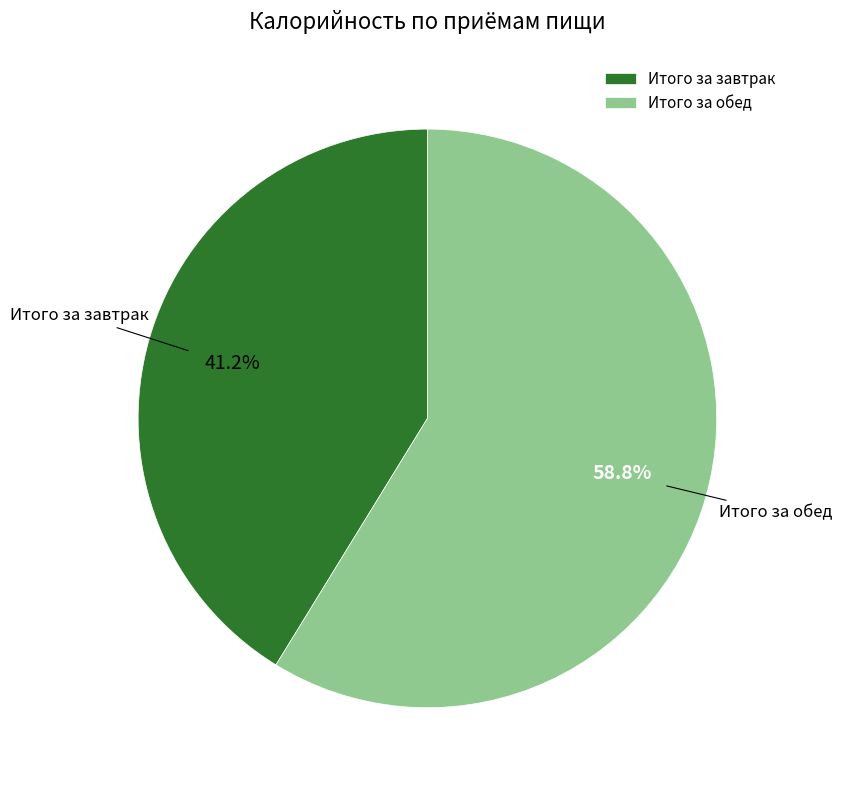

To the nearest percent, what portion does Итого за обед represent?

59%